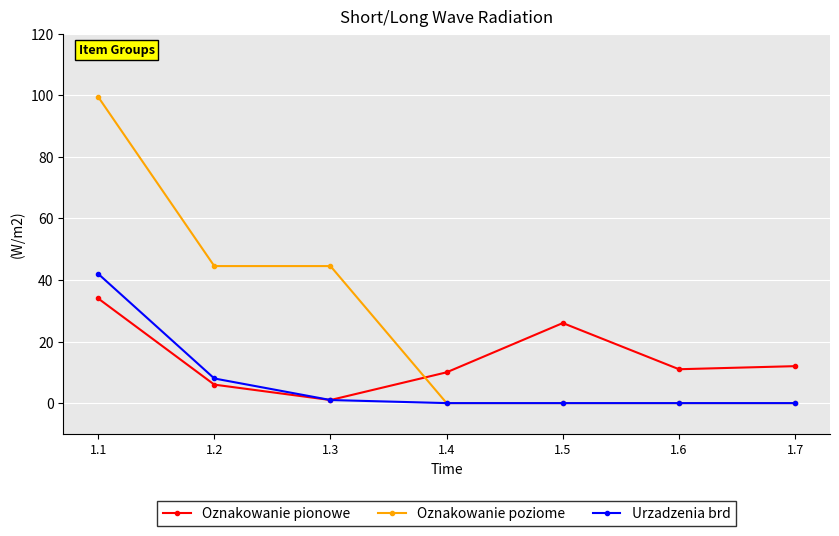

Rank the series by their maximum value, from lowest to highest.

Oznakowanie pionowe, Urzadzenia brd, Oznakowanie poziome